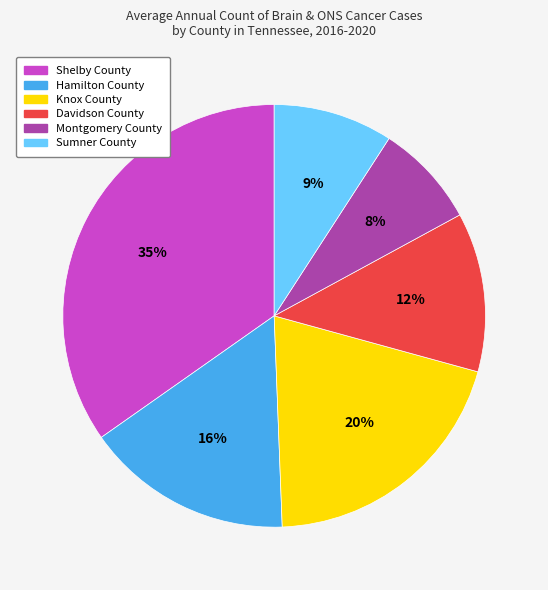

Between Davidson County and Hamilton County, which is larger?

Hamilton County